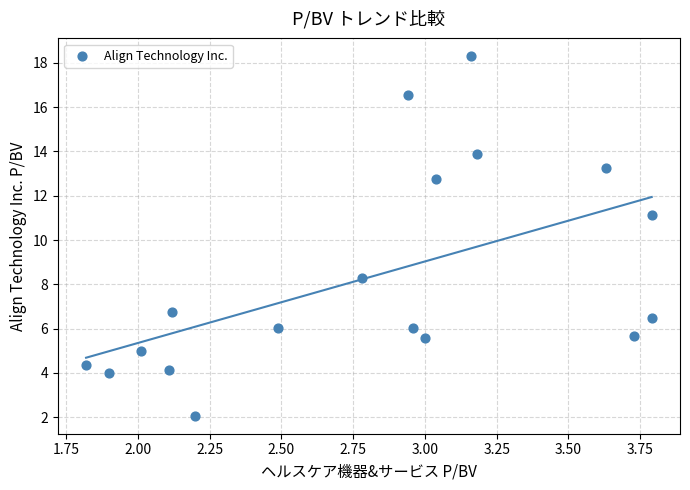

What Y value in the scatter plot is closest to 10?

11.2